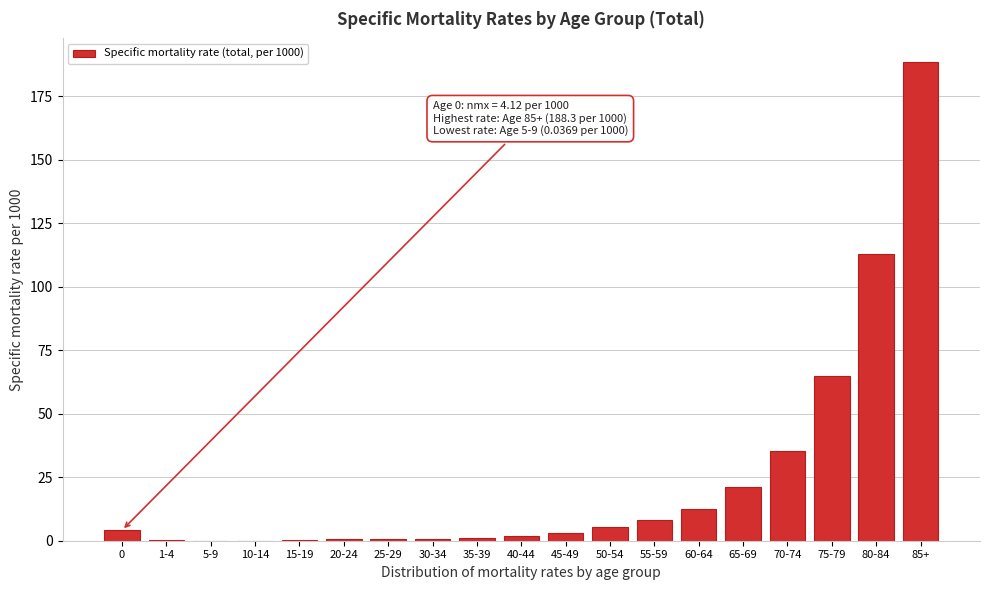

What is the sum of the values at 50-54 and 55-59?

13.5